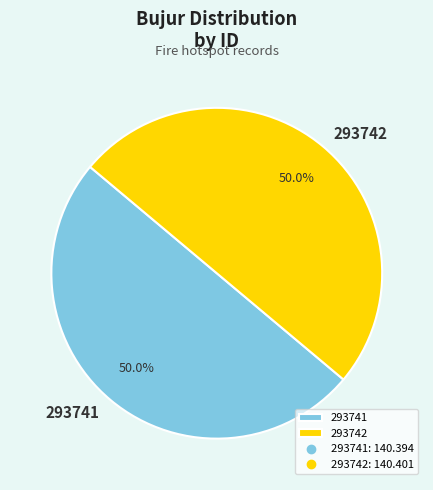

Approximately how many times larger is the value at 293741 compared to 293742?

1.0